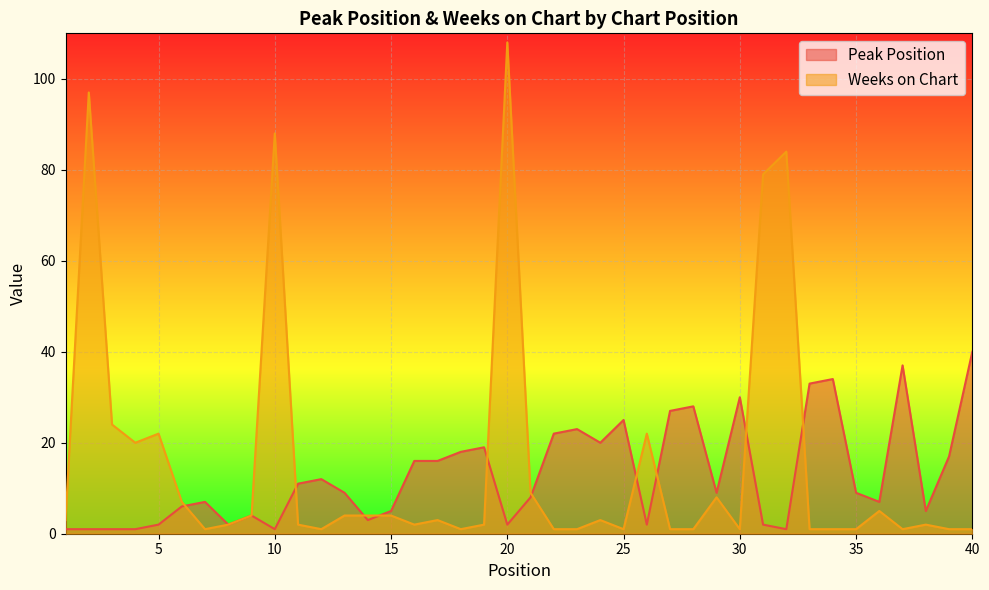

Is the value of Peak Position at 28 greater than the value of Weeks on Chart at 8?

Yes